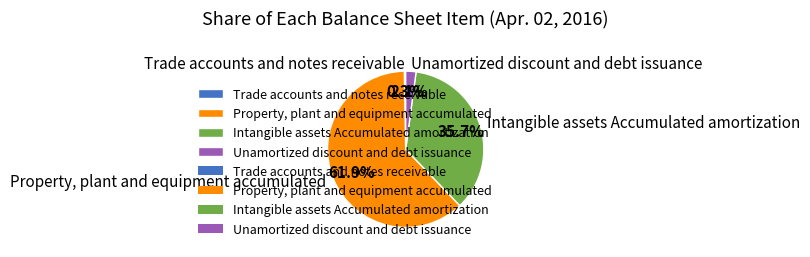

Between Property, plant and equipment accumulated and Trade accounts and notes receivable, which is larger?

Property, plant and equipment accumulated